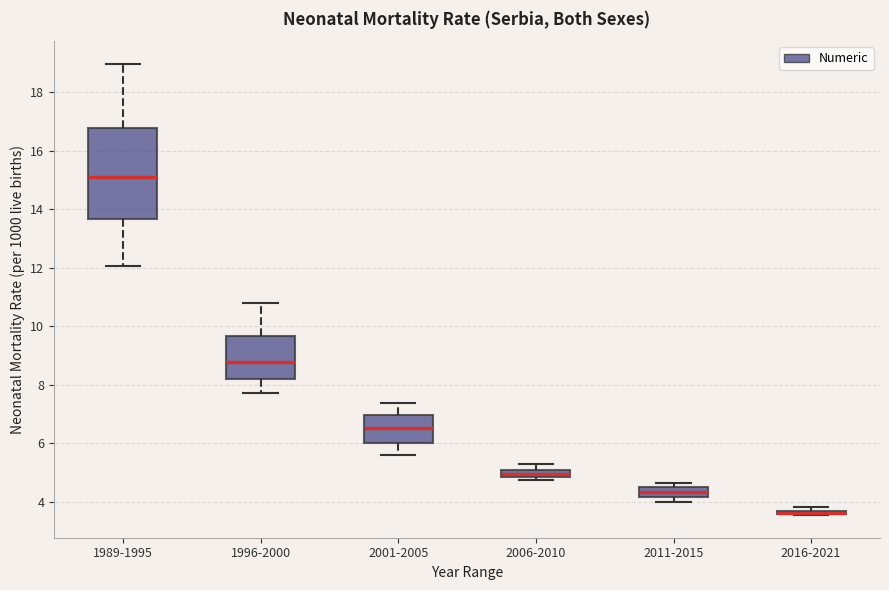

Which box is the tallest, from its lower edge to its upper edge?

1989-1995